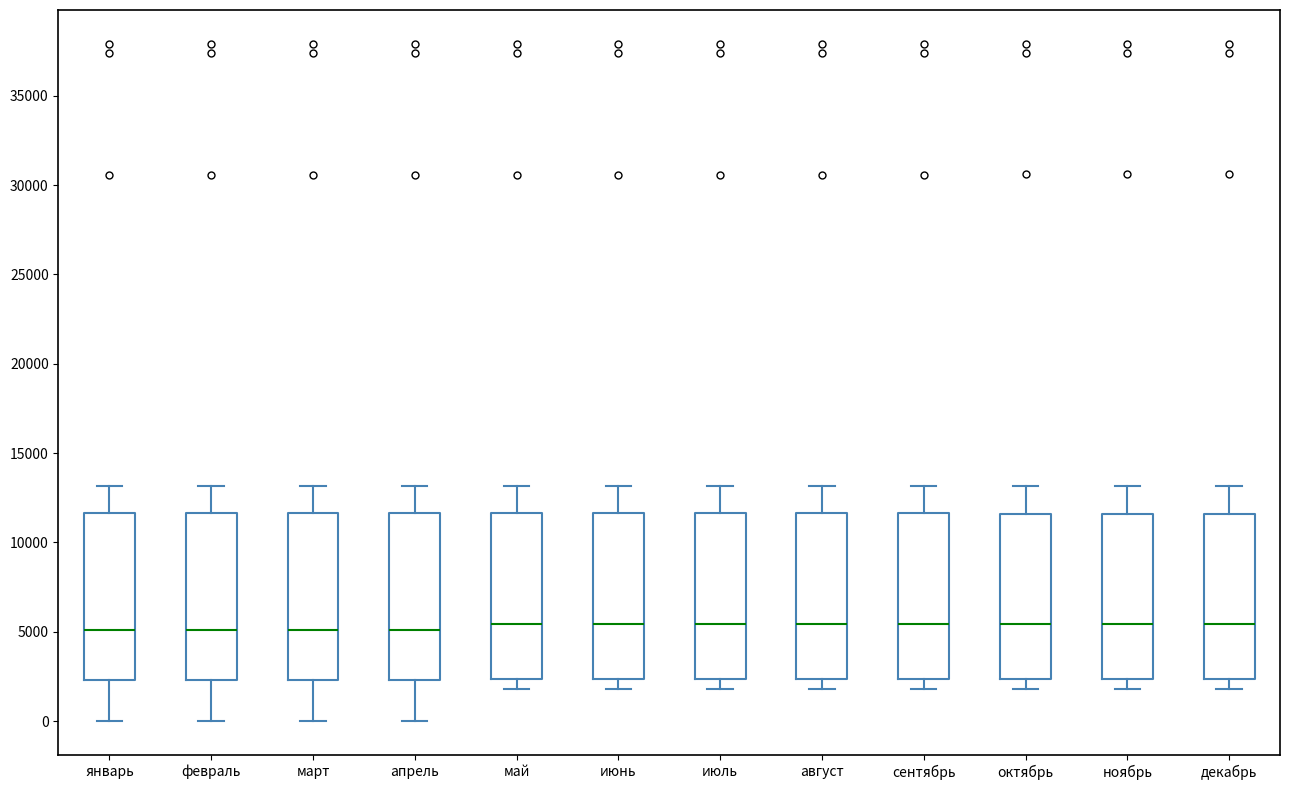

Where does the lower whisker of the box for декабрь end on the y-axis? The values are not printed on the chart, so give them approximately, as read against the axis.

2000